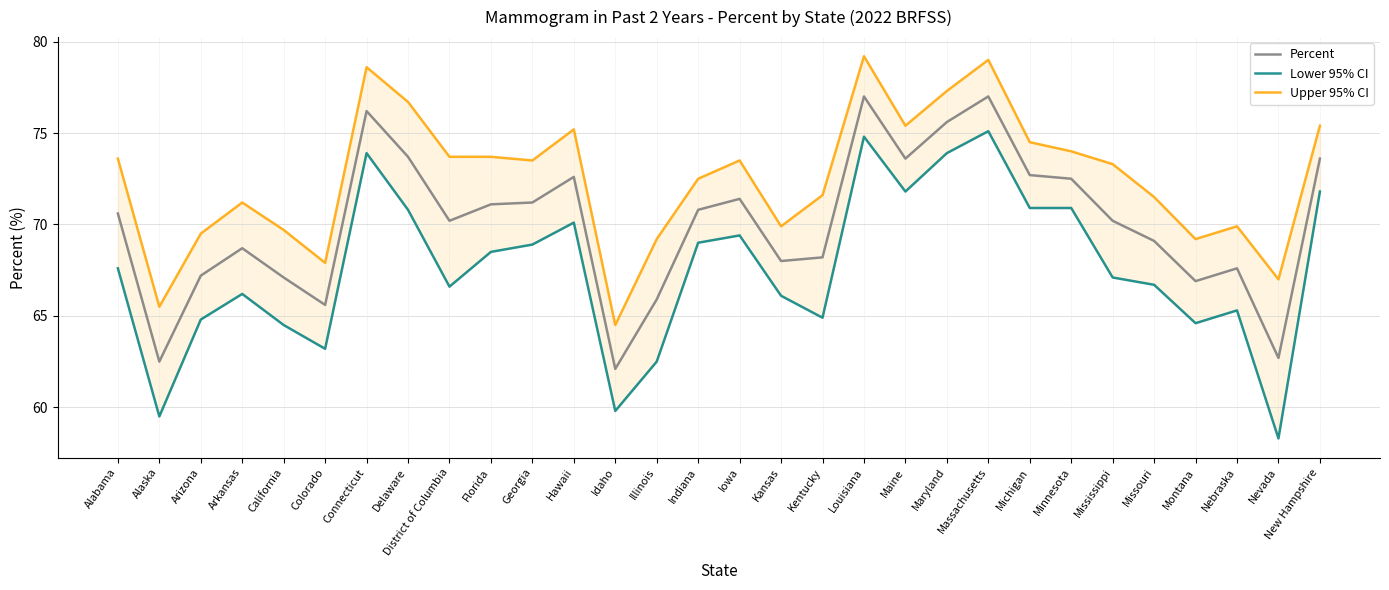

What is the difference between the Lower 95% CI values at Georgia and Minnesota?

2.0